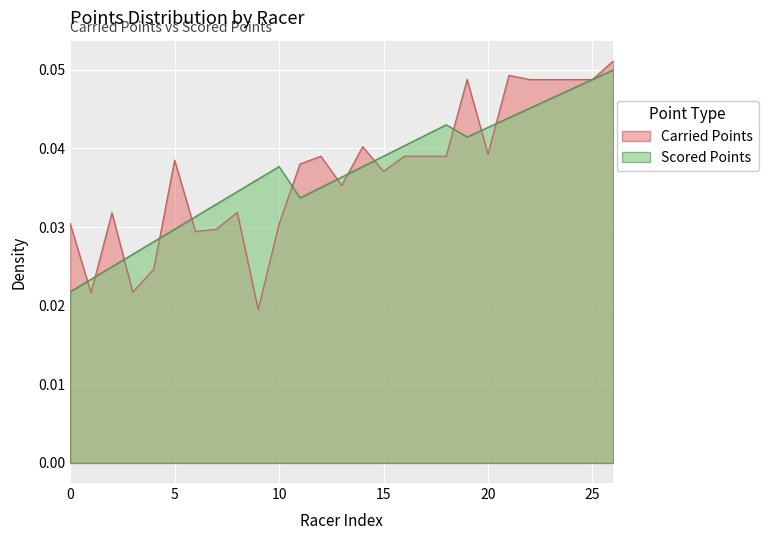

List the series in order of their overall mean, lowest first.

Carried Points, Scored Points